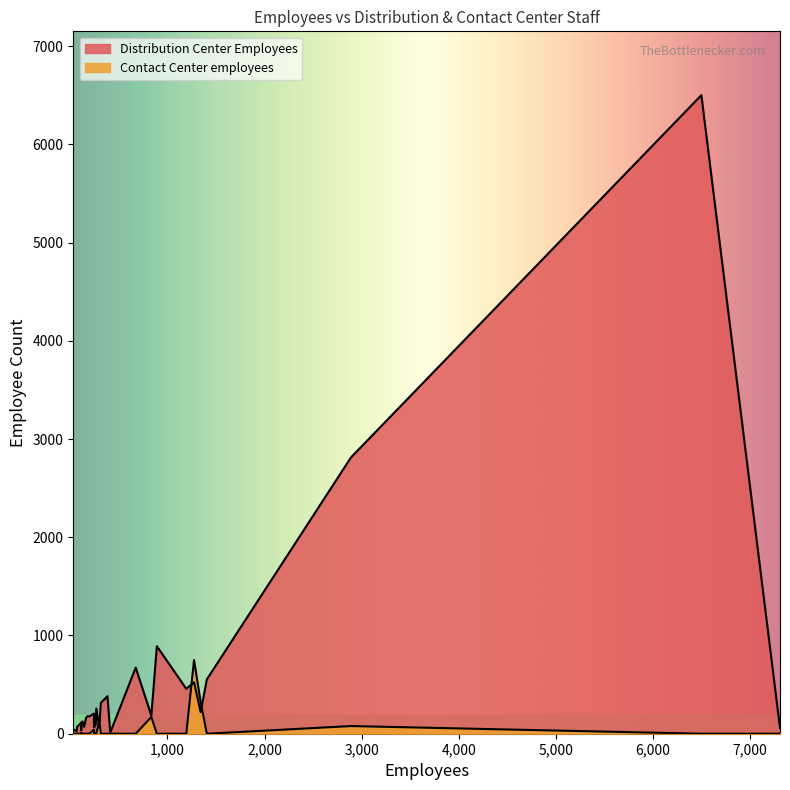

Which has a higher value, 112 or 142?

112